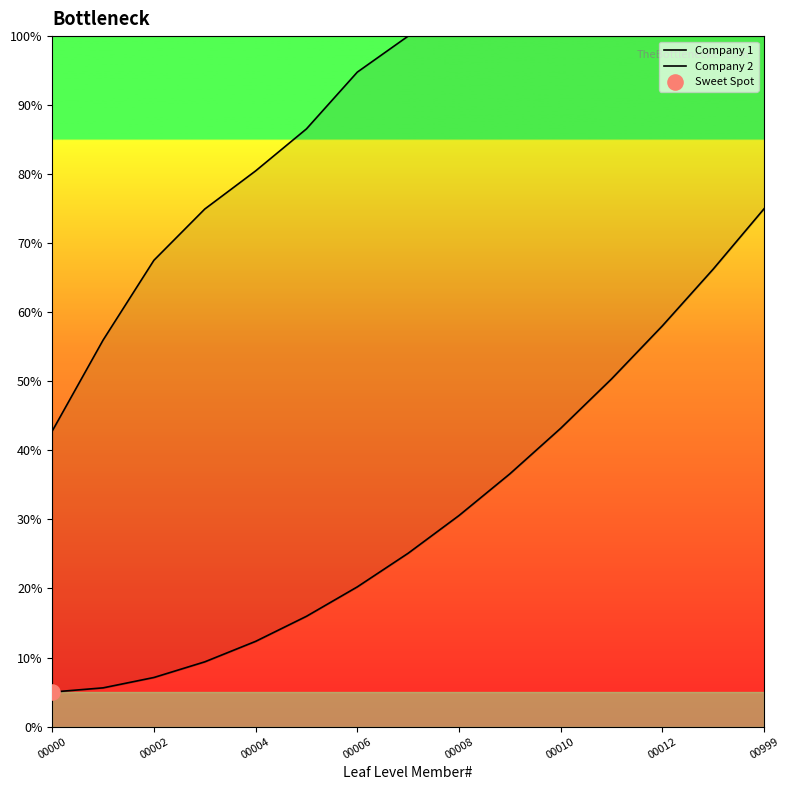

Which series has the widest spread of Y values?

Company 2